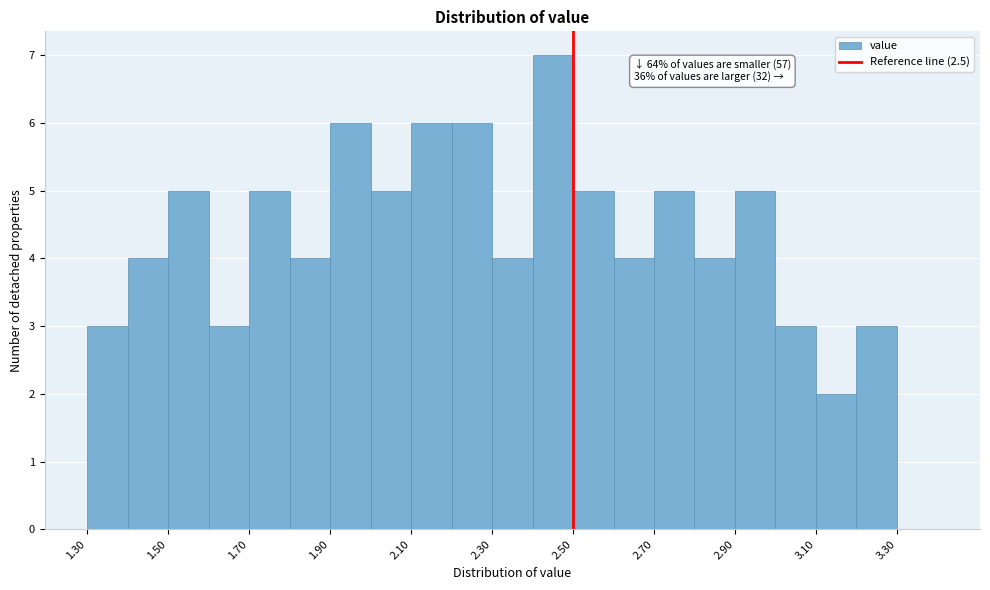

Over which range of the x-axis is the bar tallest?

2.4 to 2.5